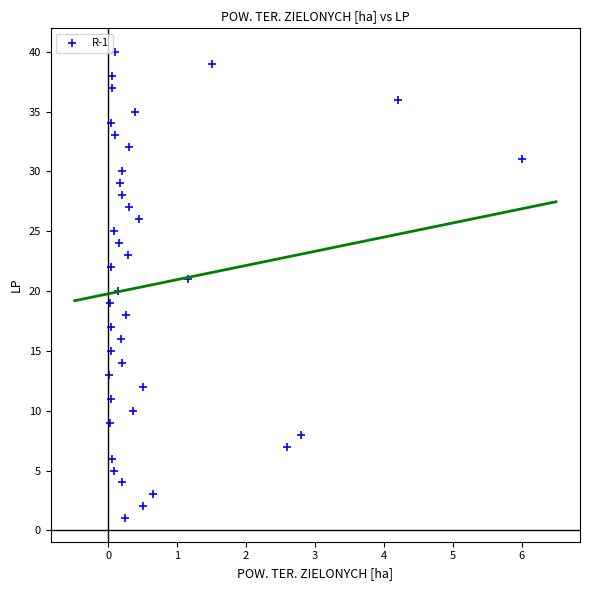

What is the range of Y values (max minus min)?

39